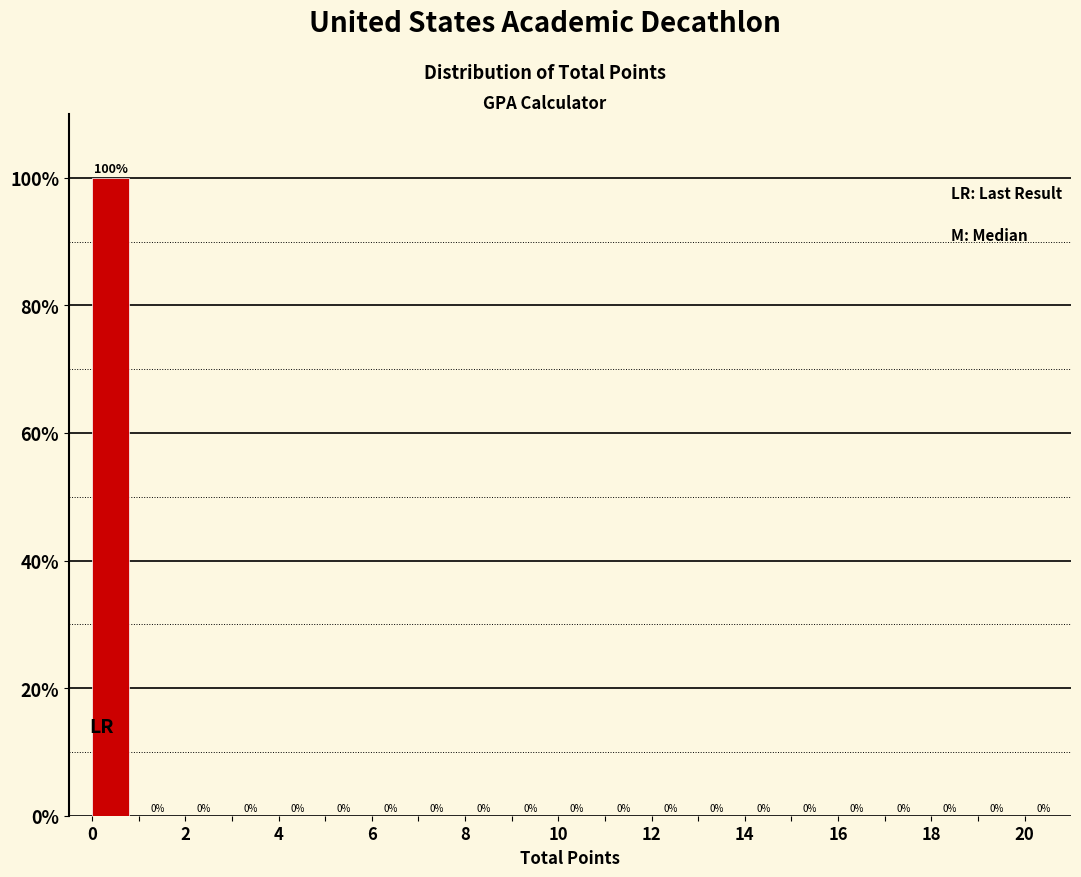

Over which range of the x-axis is the bar tallest?

0 to 1